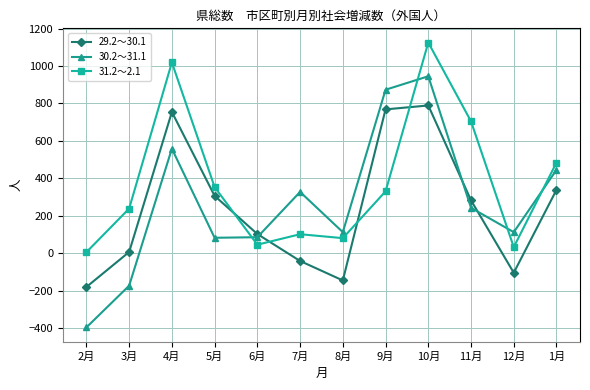

What position from the left is 8月?

7